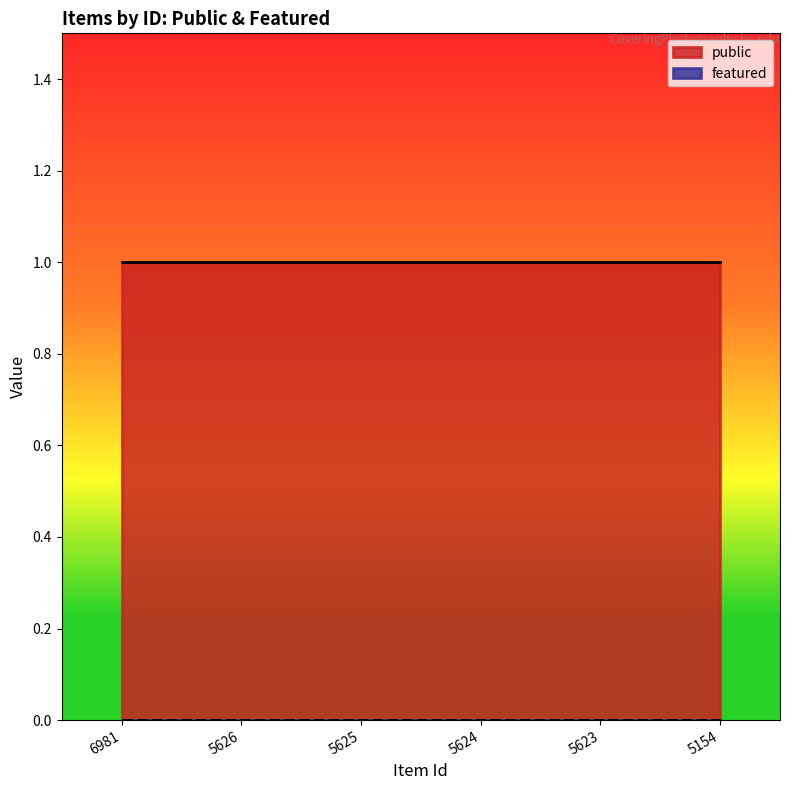

At which category is the sum across all series the highest?

6981